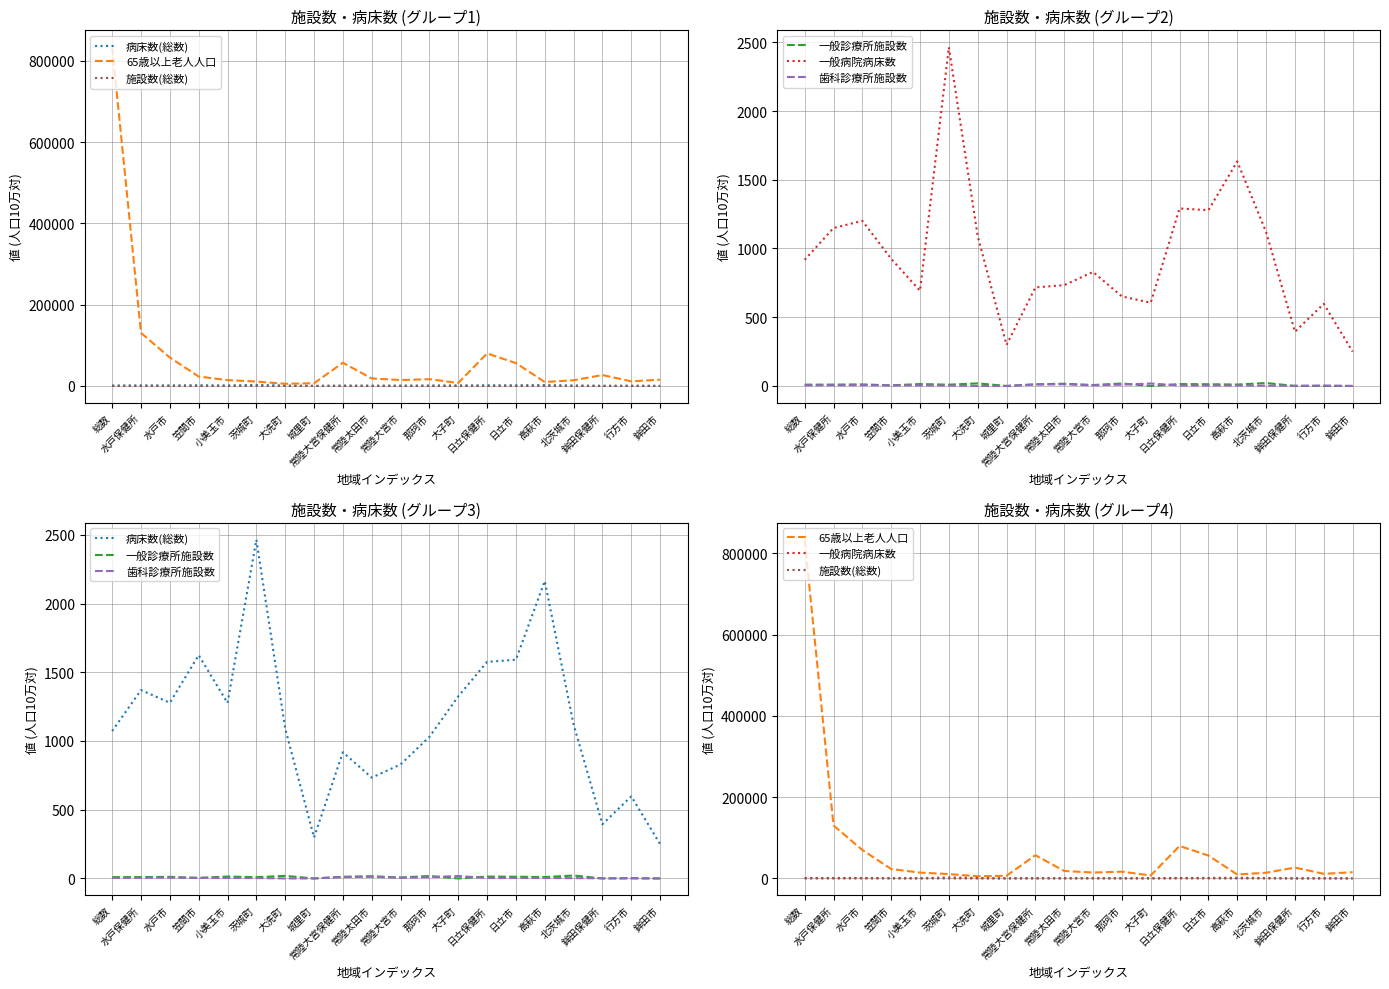

What is the sum of all 病床数(総数) values?

23003.5